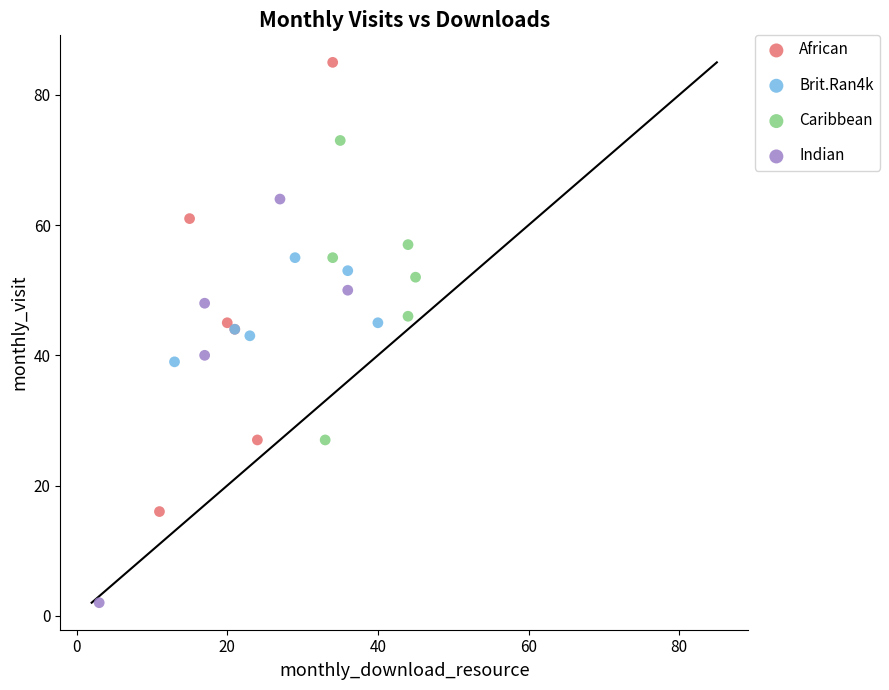

Which series reaches the maximum Y coordinate?

African